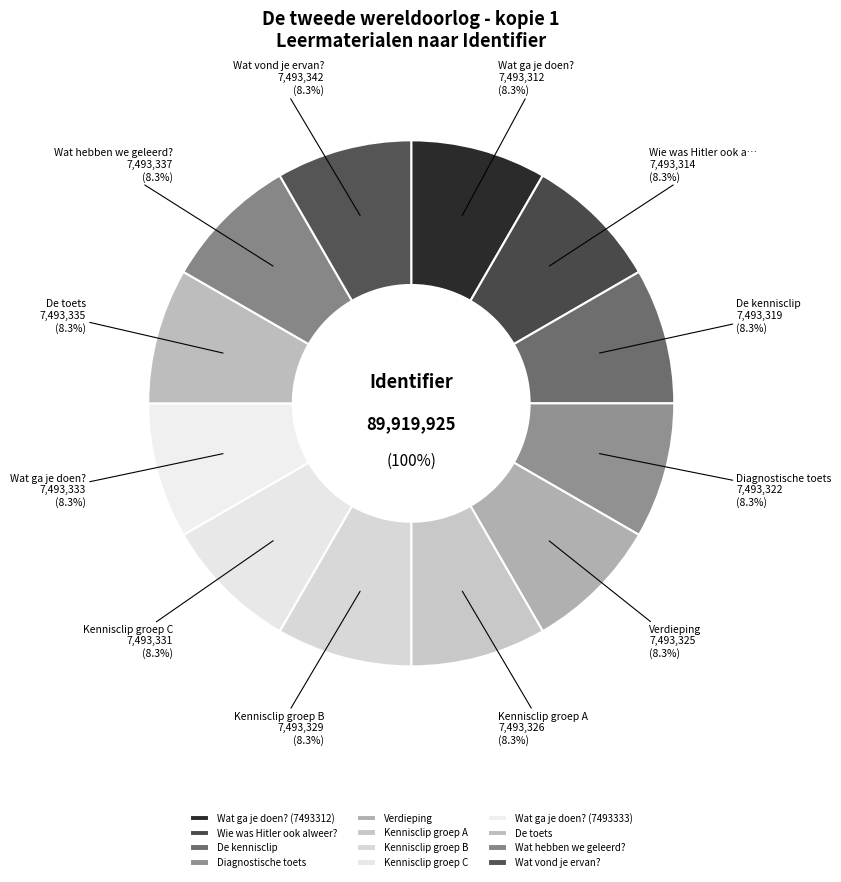

What is the change in value from De kennisclip to Diagnostische toets?

+3